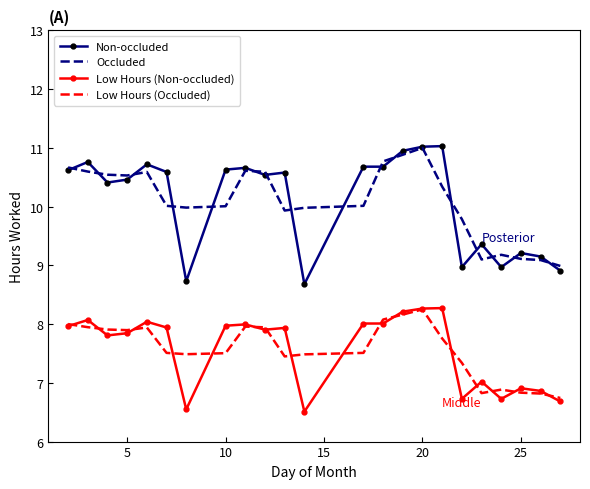

What is the minimum value for Low Hours (Occluded)?

6.7